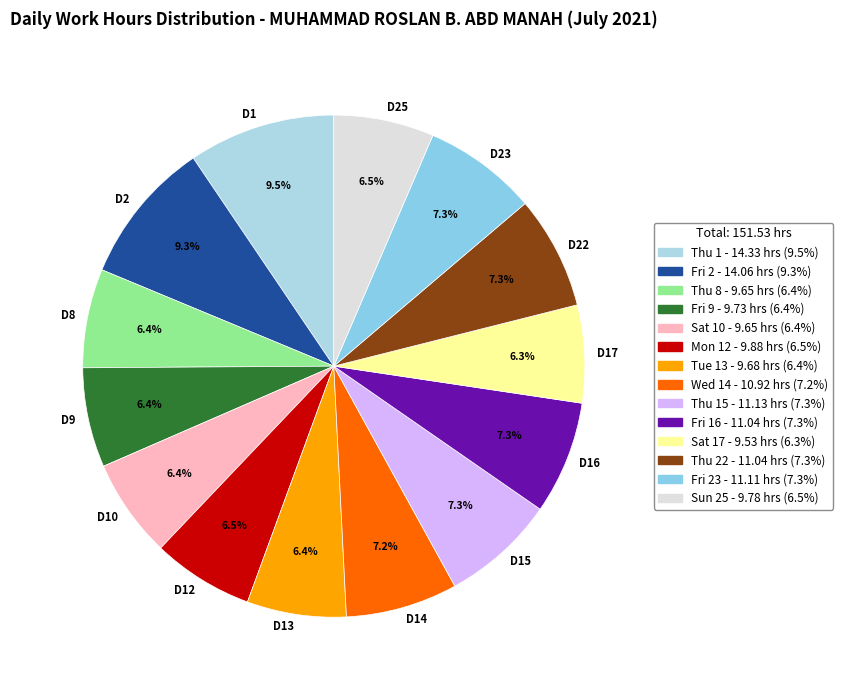

What is the ratio of the value at D23 to the value at D9?

1.1